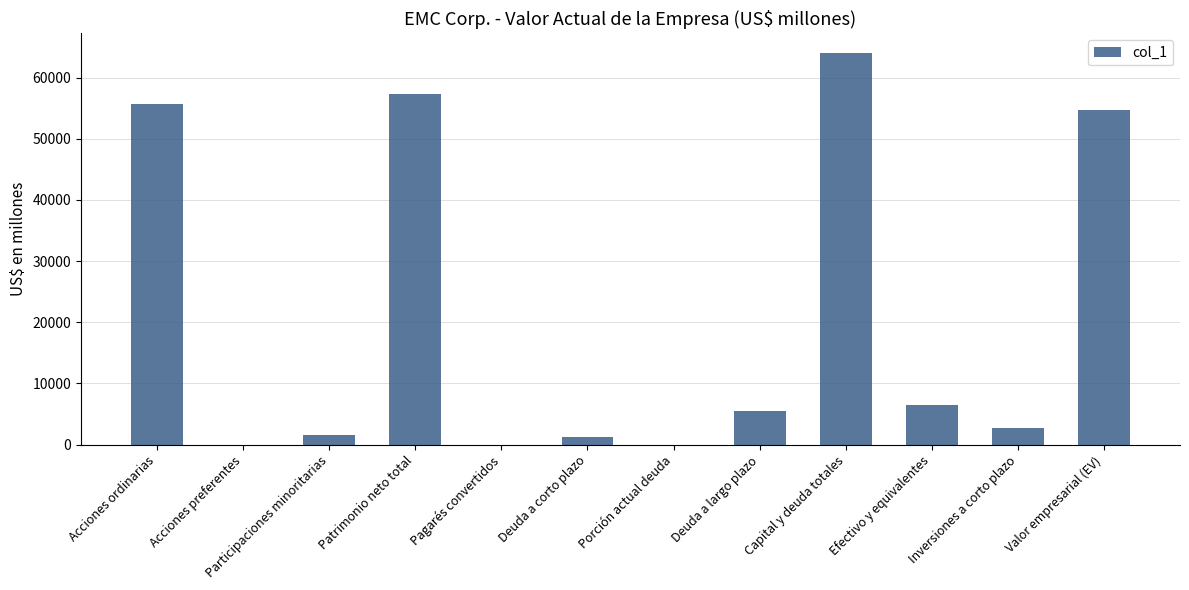

The value at Capital y deuda totales is 29195. True or false?

False